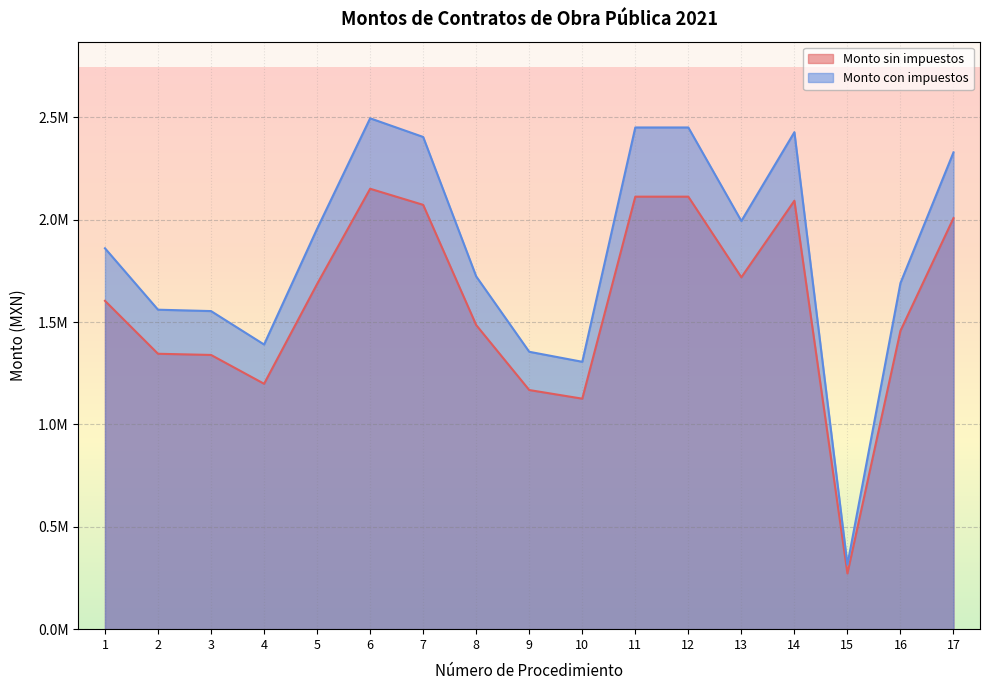

Reading left to right, what are all the values shown in this chart?

Monto sin impuestos: 1603448.3	1344885.5	1339089.2	1198342.3	1685603.9	2150667.4	2072105.7	1485071.2	1167792.9	1125604.6	2112069.0	2112069.0	1718370.1	2092210.1	271862.5	1457113.2	2007212.6
Monto con impuestos: 1860000.0	1560067.2	1553343.4	1390077.1	1955300.5	2494774.1	2403642.6	1722682.6	1354639.8	1305701.3	2450000.0	2450000.0	1993309.4	2426963.7	315360.5	1690251.4	2328366.7